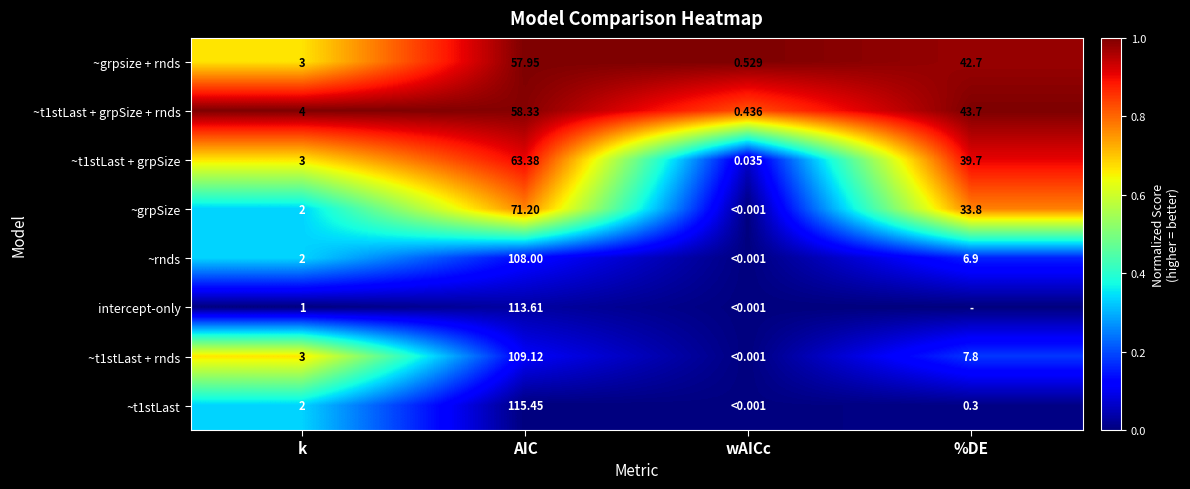

List the labels in order of ~t1stLast + grpSize value, smallest first.

wAICc, k, %DE, AIC